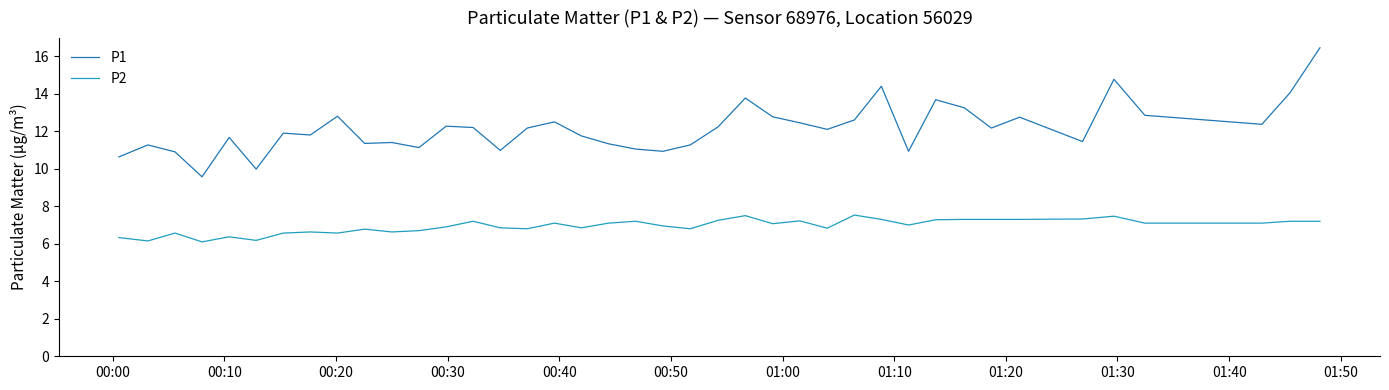

What is the smallest value displayed?

6.1